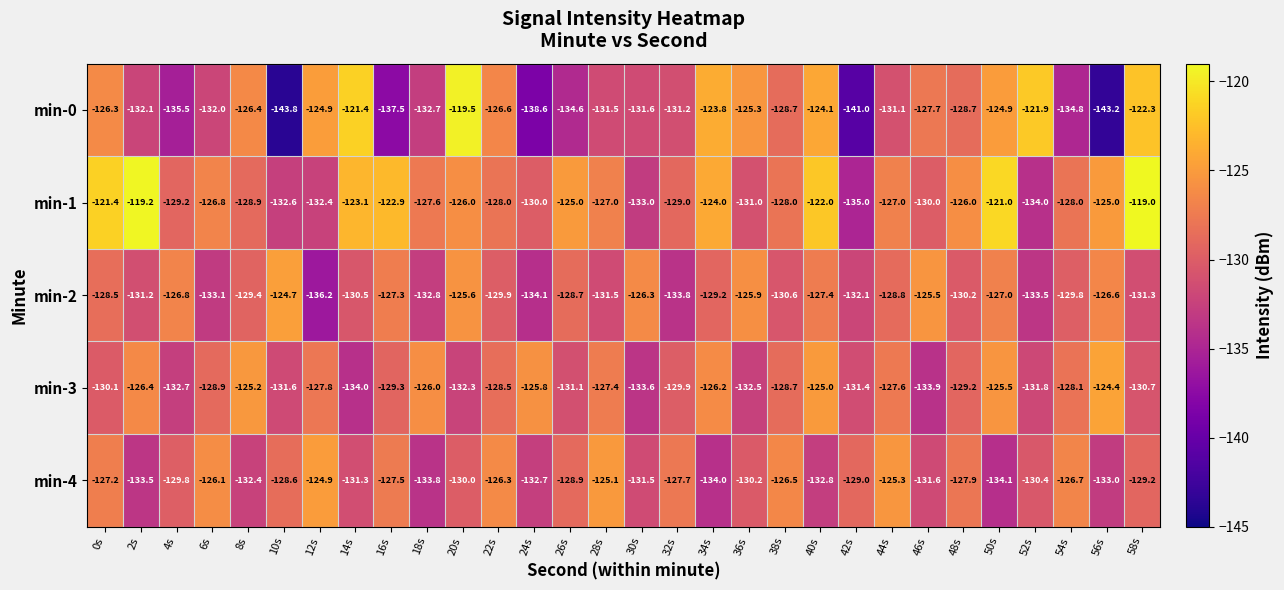

What is the difference between the second highest and second lowest values in the min-0 series?

21.8